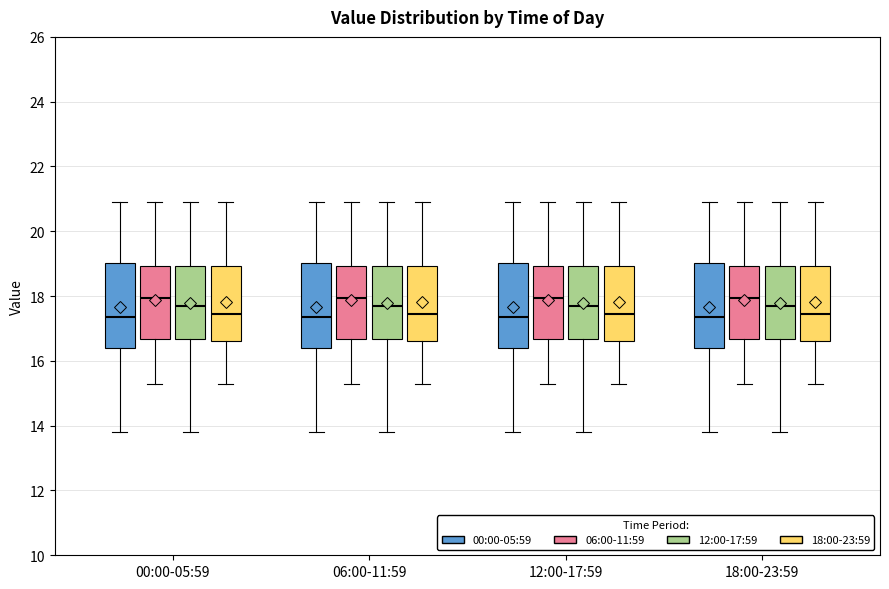

Reading left to right, read every box against the y-axis: the position of its median line, the range the box covers, and the ends of its whiskers. The values are not printed on the chart, so give them approximately, as read against the axis.

00:00-05:59 (00:00-05:59): median 17.4, box 16.4 to 19.0, whiskers 13.8 to 20.8
00:00-05:59 (06:00-11:59): median 18.0, box 16.6 to 19.0, whiskers 15.4 to 20.8
00:00-05:59 (12:00-17:59): median 17.6, box 16.6 to 19.0, whiskers 13.8 to 20.8
00:00-05:59 (18:00-23:59): median 17.4, box 16.6 to 19.0, whiskers 15.4 to 20.8
06:00-11:59 (00:00-05:59): median 17.4, box 16.4 to 19.0, whiskers 13.8 to 20.8
06:00-11:59 (06:00-11:59): median 18.0, box 16.6 to 19.0, whiskers 15.4 to 20.8
06:00-11:59 (12:00-17:59): median 17.6, box 16.6 to 19.0, whiskers 13.8 to 20.8
06:00-11:59 (18:00-23:59): median 17.4, box 16.6 to 19.0, whiskers 15.4 to 20.8
12:00-17:59 (00:00-05:59): median 17.4, box 16.4 to 19.0, whiskers 13.8 to 20.8
12:00-17:59 (06:00-11:59): median 18.0, box 16.6 to 19.0, whiskers 15.4 to 20.8
12:00-17:59 (12:00-17:59): median 17.6, box 16.6 to 19.0, whiskers 13.8 to 20.8
12:00-17:59 (18:00-23:59): median 17.4, box 16.6 to 19.0, whiskers 15.4 to 20.8
18:00-23:59 (00:00-05:59): median 17.4, box 16.4 to 19.0, whiskers 13.8 to 20.8
18:00-23:59 (06:00-11:59): median 18.0, box 16.6 to 19.0, whiskers 15.4 to 20.8
18:00-23:59 (12:00-17:59): median 17.6, box 16.6 to 19.0, whiskers 13.8 to 20.8
18:00-23:59 (18:00-23:59): median 17.4, box 16.6 to 19.0, whiskers 15.4 to 20.8